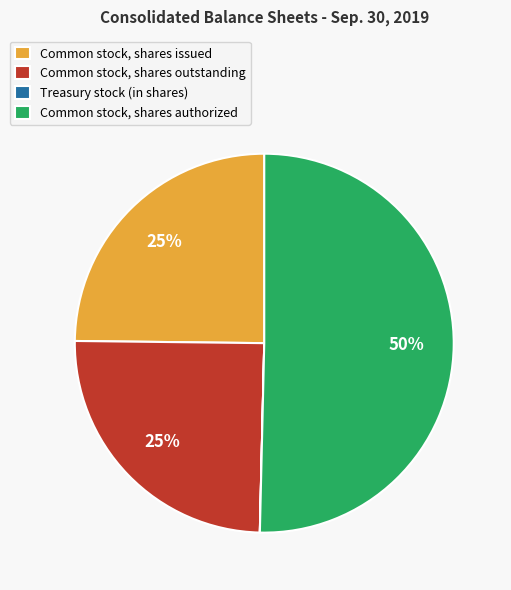

Which category accounts for the majority?

Common stock, shares authorized